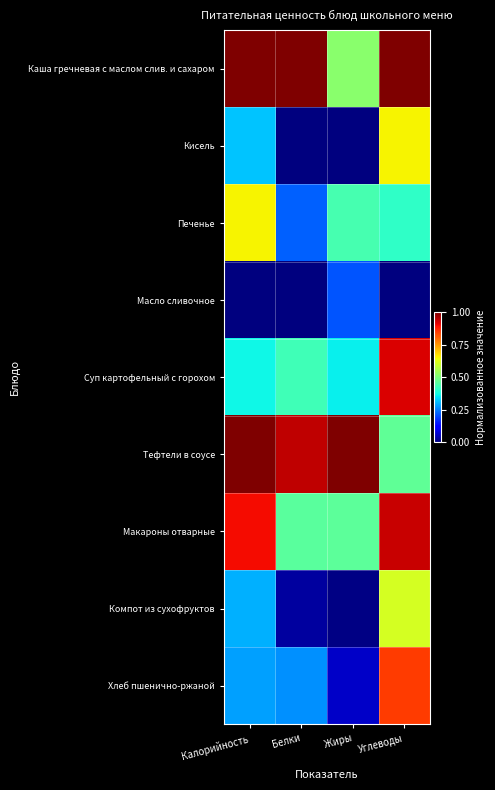

Which has a higher value, Калорийность or Белки?

Белки